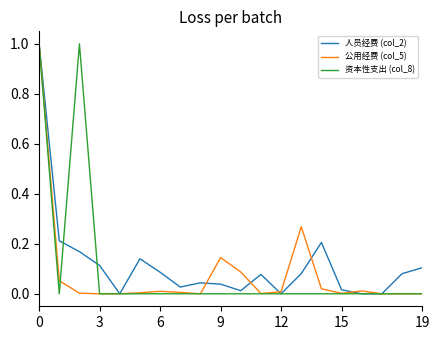

True or false: 资本性支出 (col_8) has more than 0 interior local peaks.

True